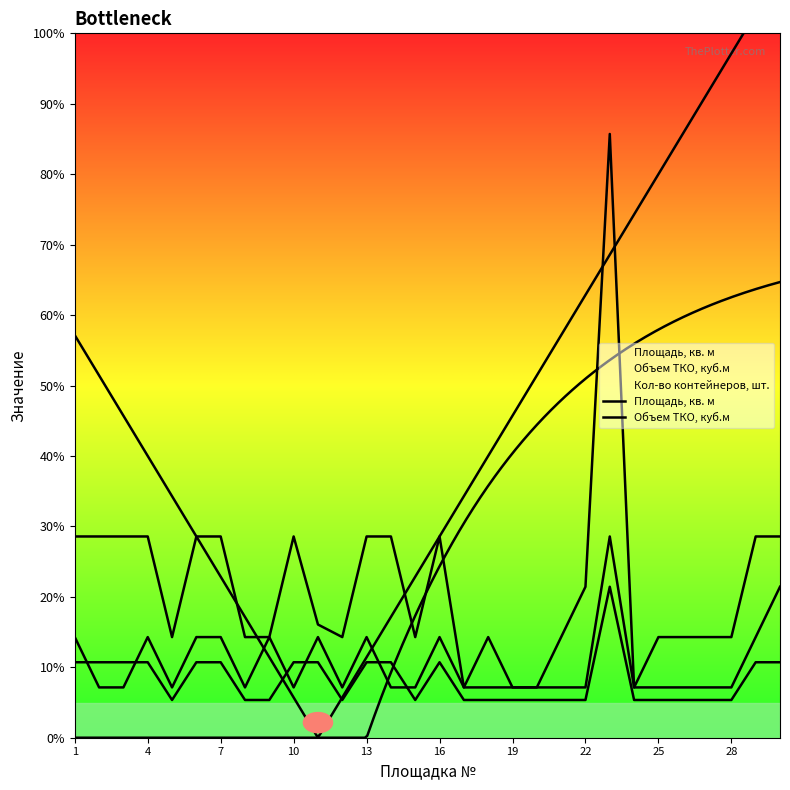

Where is Объем ТКО, куб.м nearest to the value 1?

5